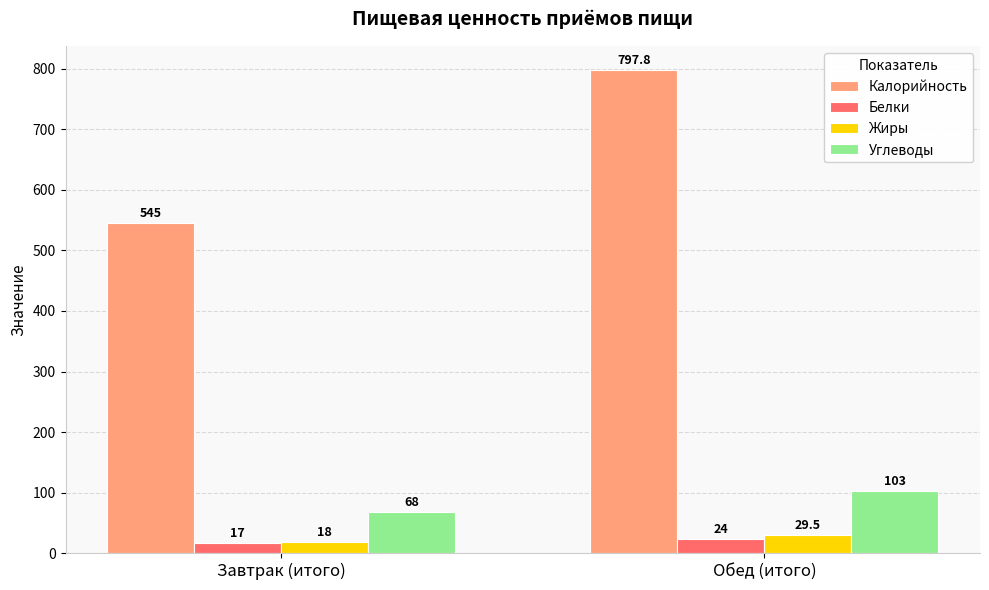

At how many categories does at least one series exceed 446?

2